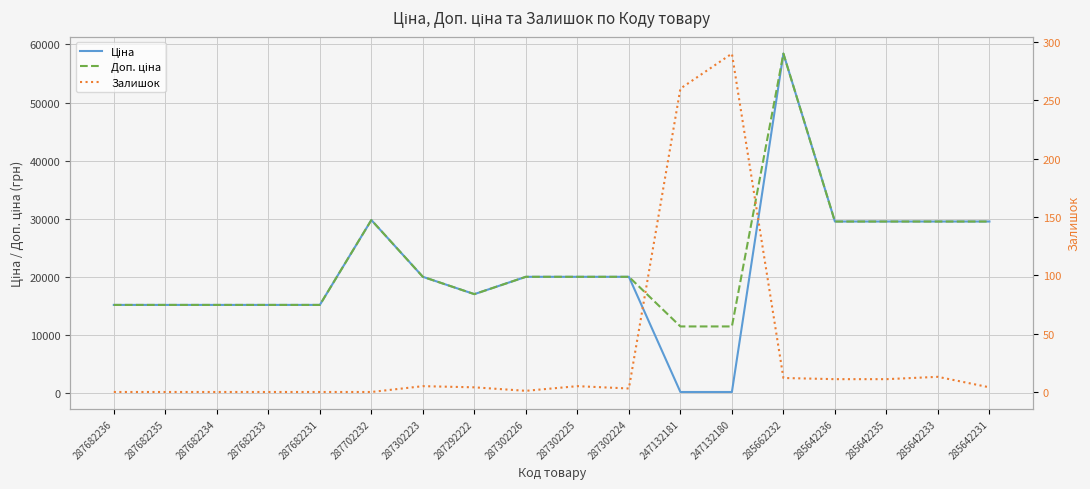

What is the difference between the highest and lowest values at 285642235?

29480.5